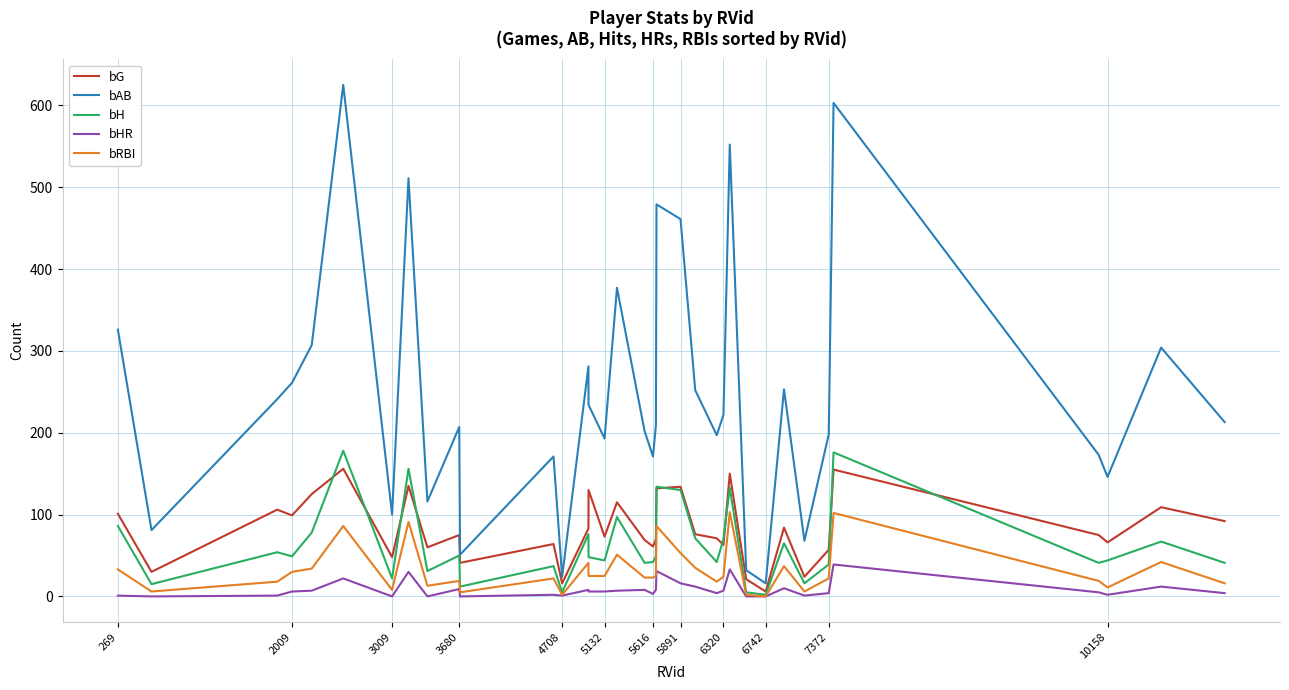

True or false: bAB and bHR intersect in this chart.

False